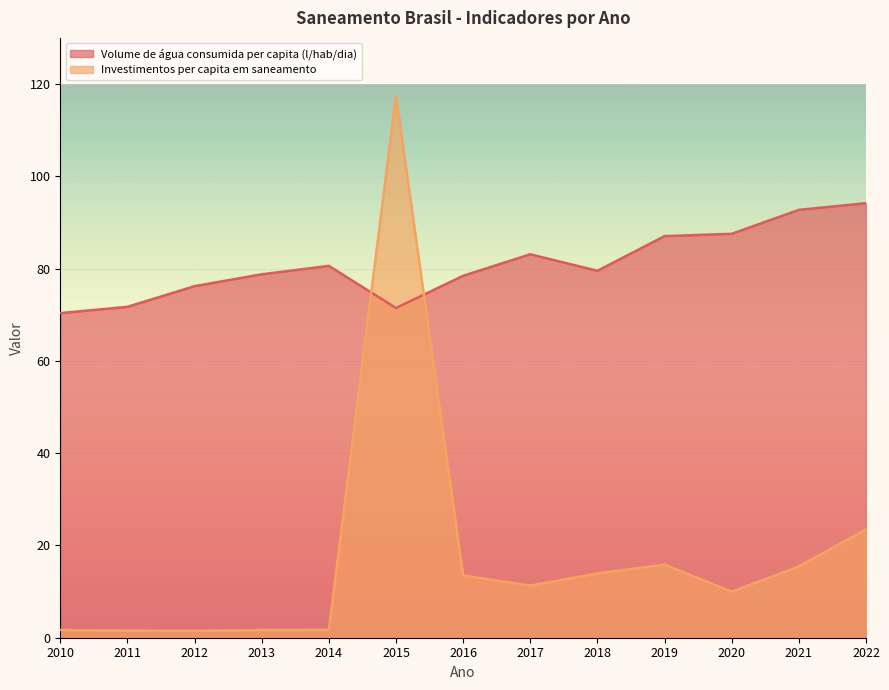

Rank the categories by Investimentos per capita em saneamento value from lowest to highest.

2012, 2011, 2013, 2010, 2014, 2020, 2017, 2016, 2018, 2021, 2019, 2022, 2015